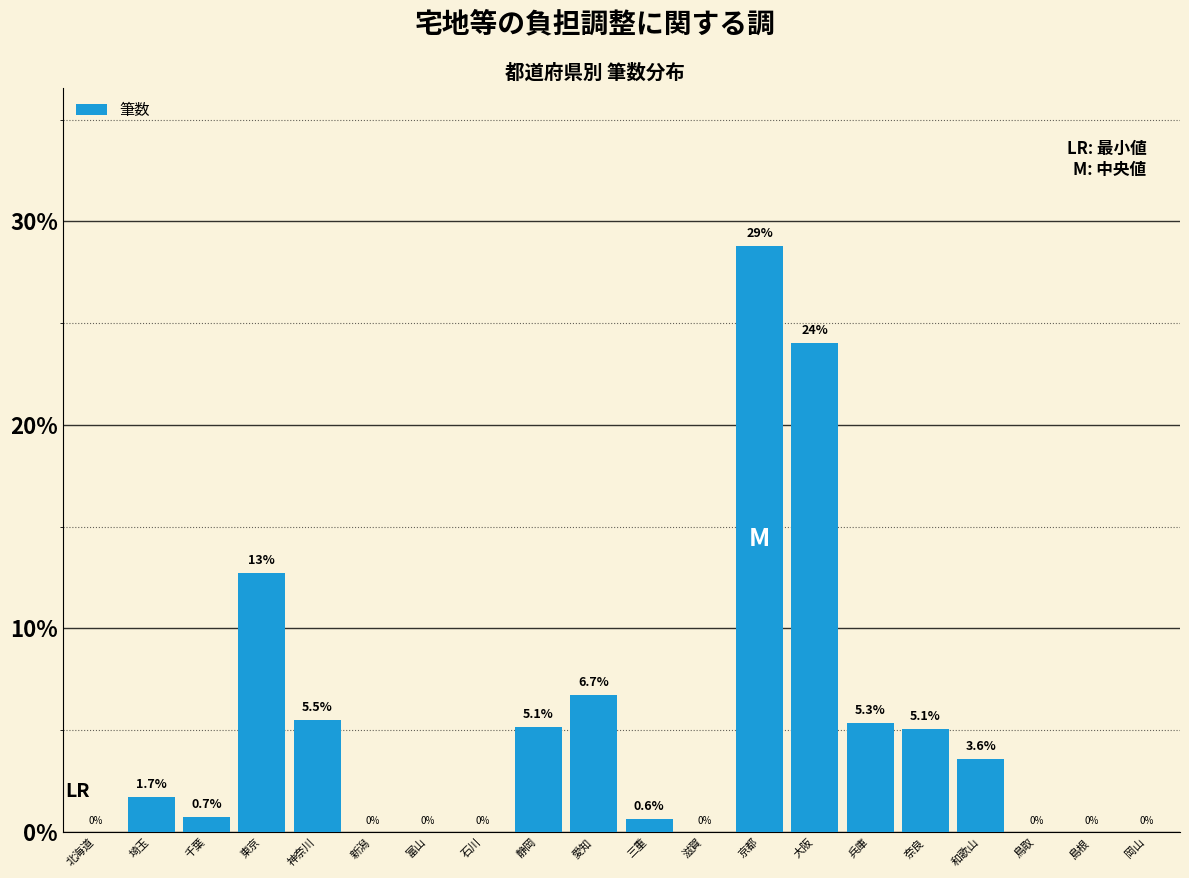

Reading left to right, what are all the values shown in this chart?

北海道=0.0	埼玉=1.7	千葉=0.7	東京=12.7	神奈川=5.5	新潟=0.0	富山=0.0	石川=0.0	静岡=5.1	愛知=6.7	三重=0.6	滋賀=0.0	京都=28.8	大阪=24.0	兵庫=5.3	奈良=5.1	和歌山=3.6	鳥取=0.0	島根=0.0	岡山=0.0